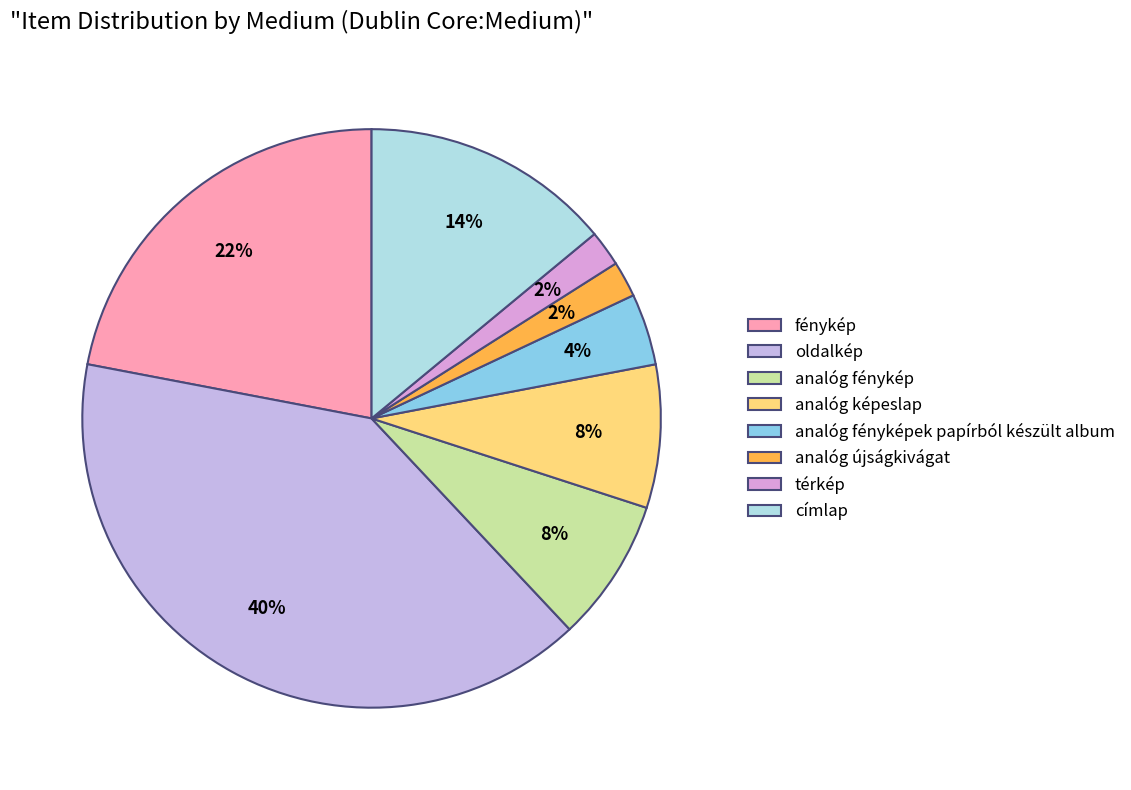

What is the largest slice in the pie chart?

oldalkép